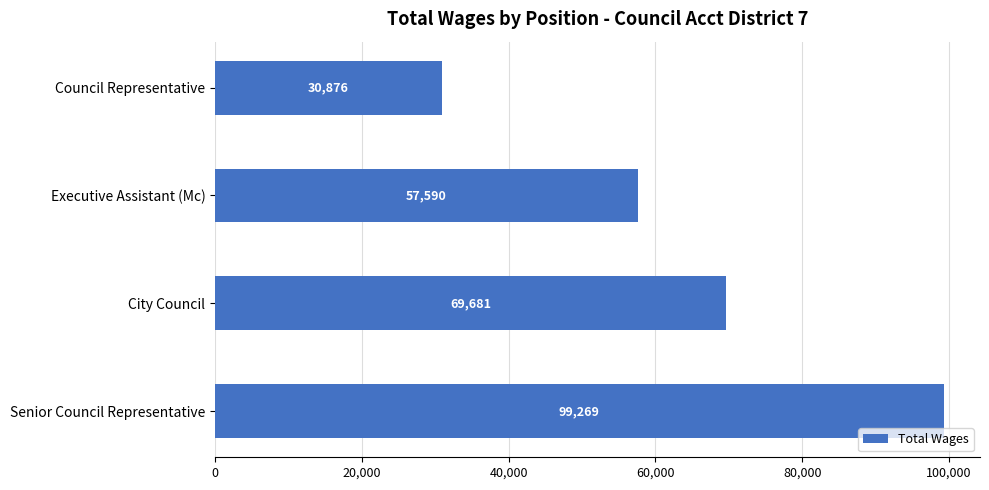

Which label corresponds to the smallest value in the chart?

Council Representative